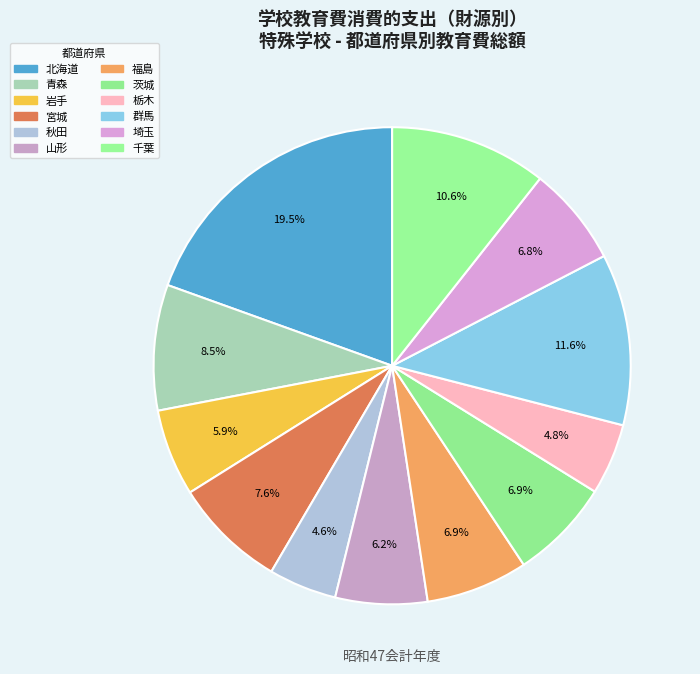

Count the number of slices in the pie.

12